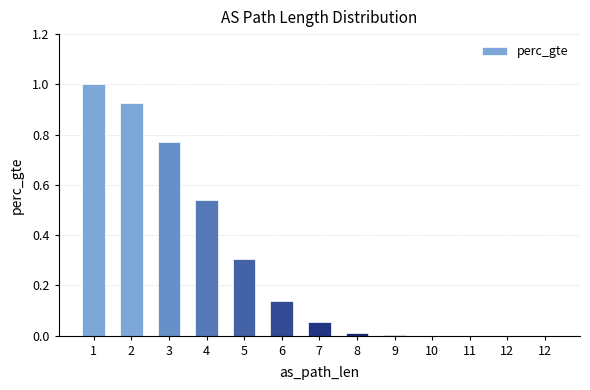

Between 5 and 1, which is larger?

1